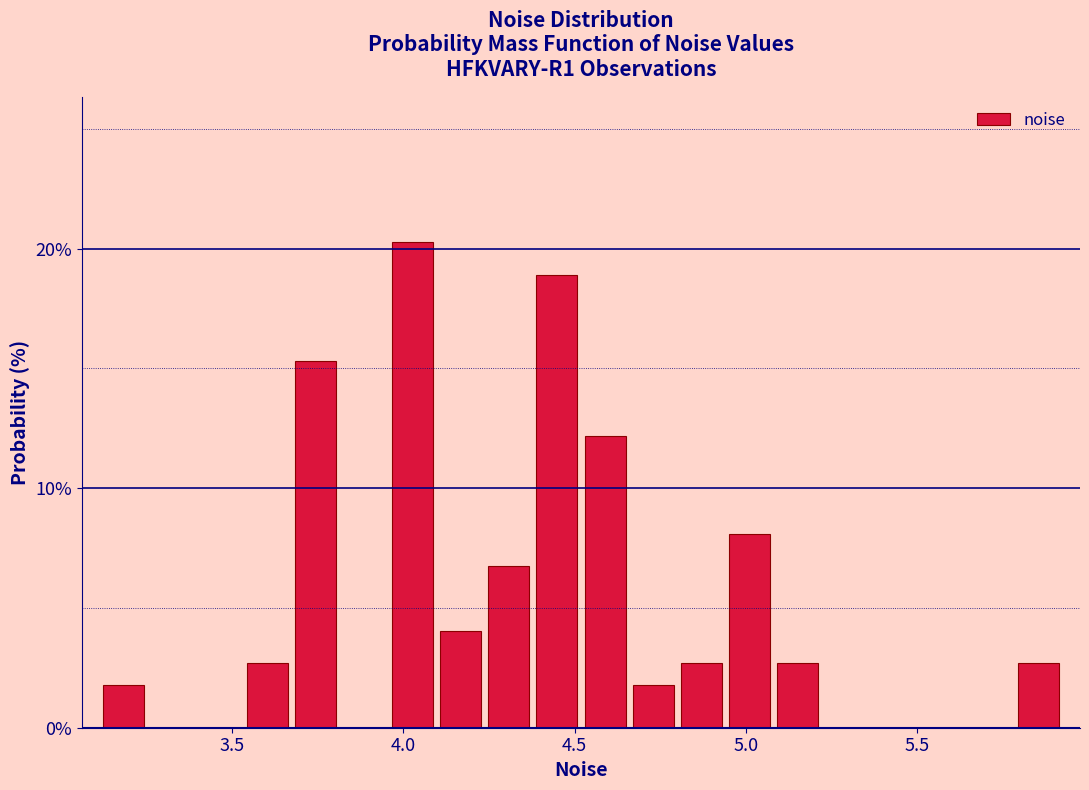

Around what value on the x-axis is the tallest bar? Give the approximate position of its centre, as read against the axis.

4.05